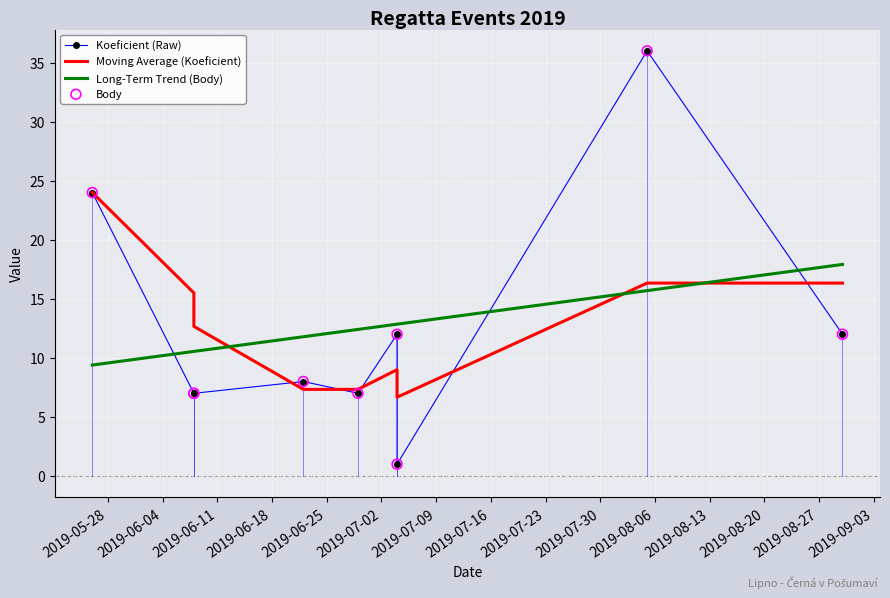

Is the value of Body at 2019-07-02 greater than the value of Long-Term Trend (Body) at 2019-07-02?

No